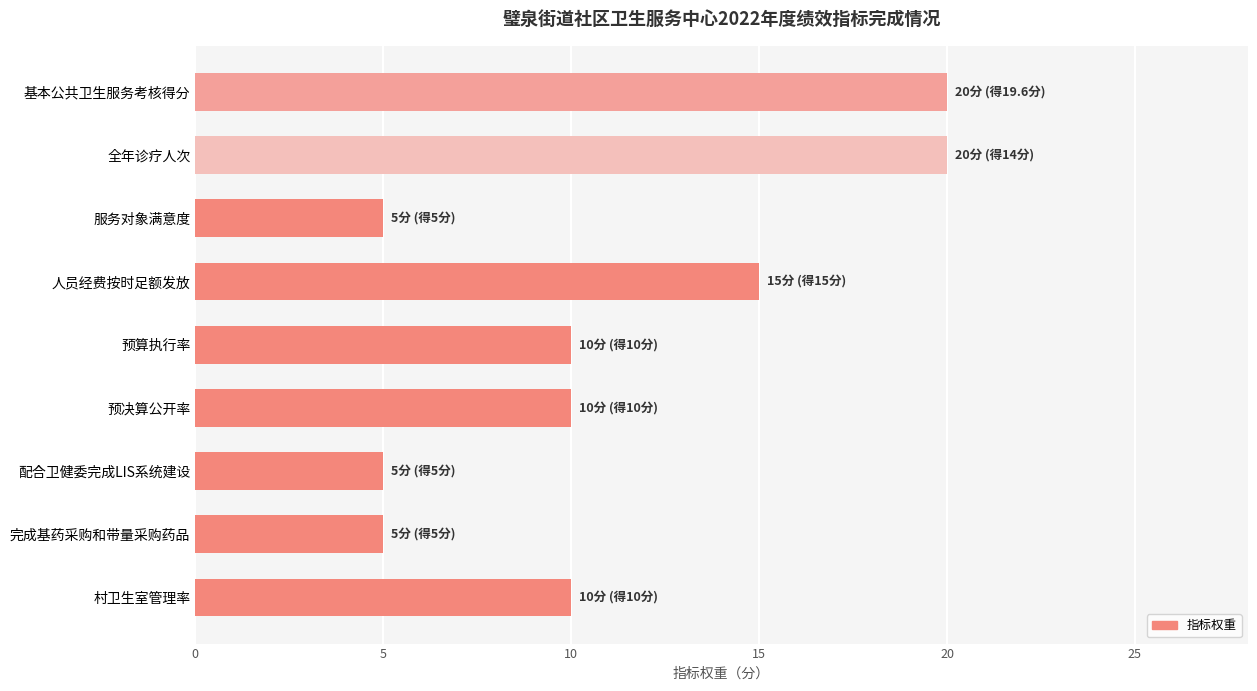

Between 基本公共卫生服务考核得分 and 人员经费按时足额发放, which is larger?

基本公共卫生服务考核得分